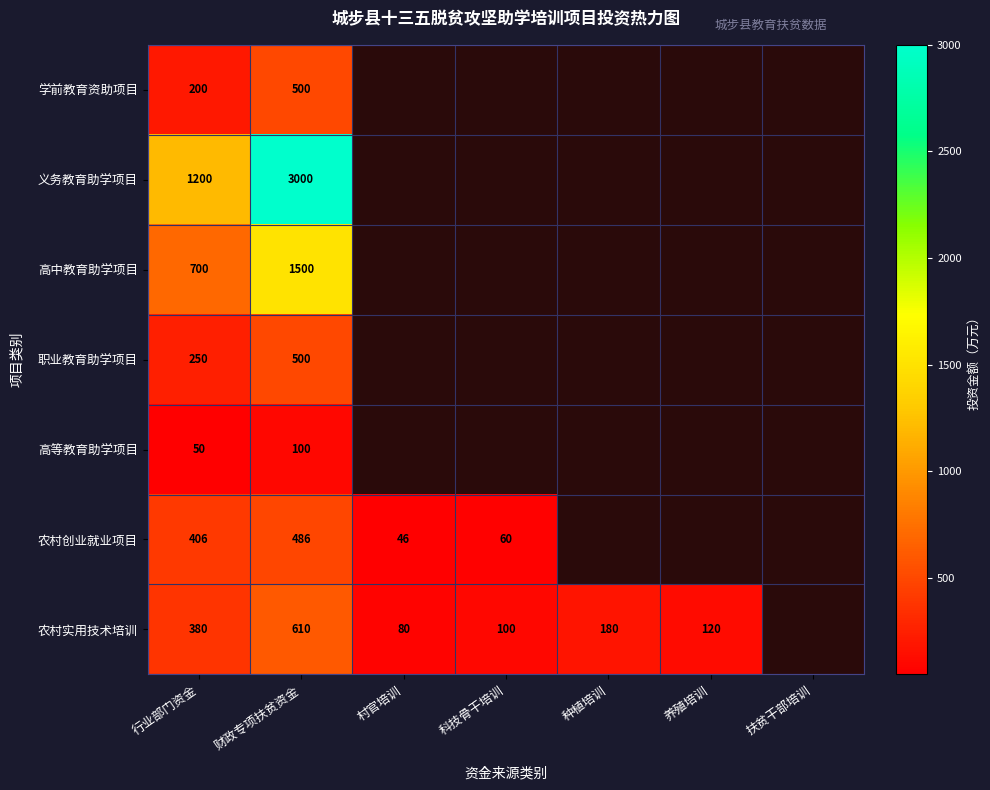

Is it true that 农村实用技术培训 equals 100 at 科技骨干培训?

True